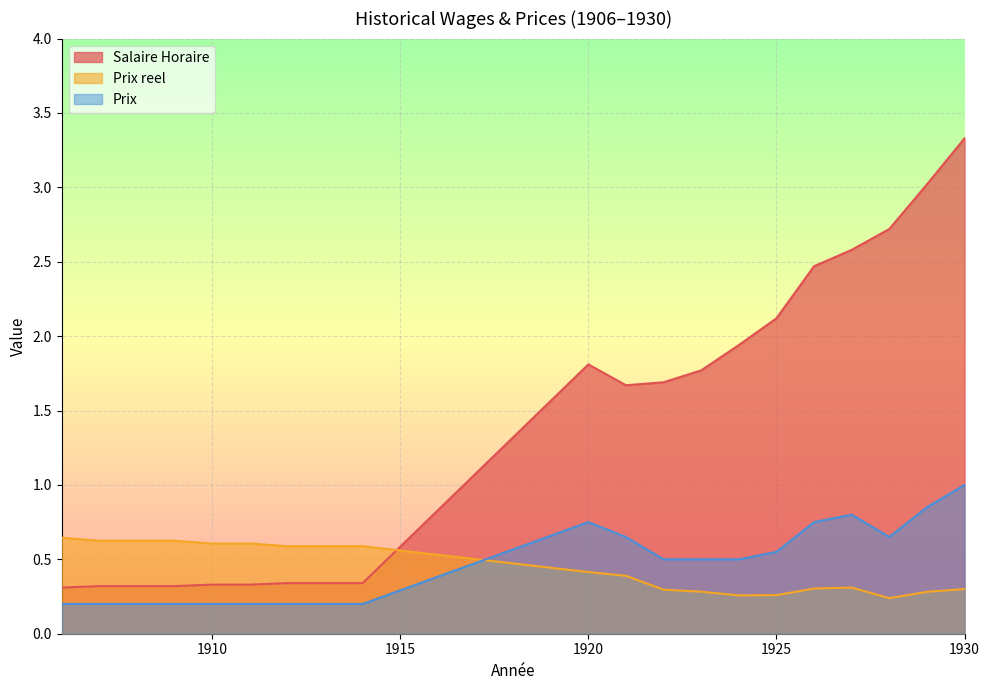

List the labels in order of Prix value, largest first.

1930, 1929, 1927, 1920, 1926, 1921, 1928, 1925, 1922, 1923, 1924, 1906, 1907, 1908, 1909, 1910, 1911, 1912, 1913, 1914